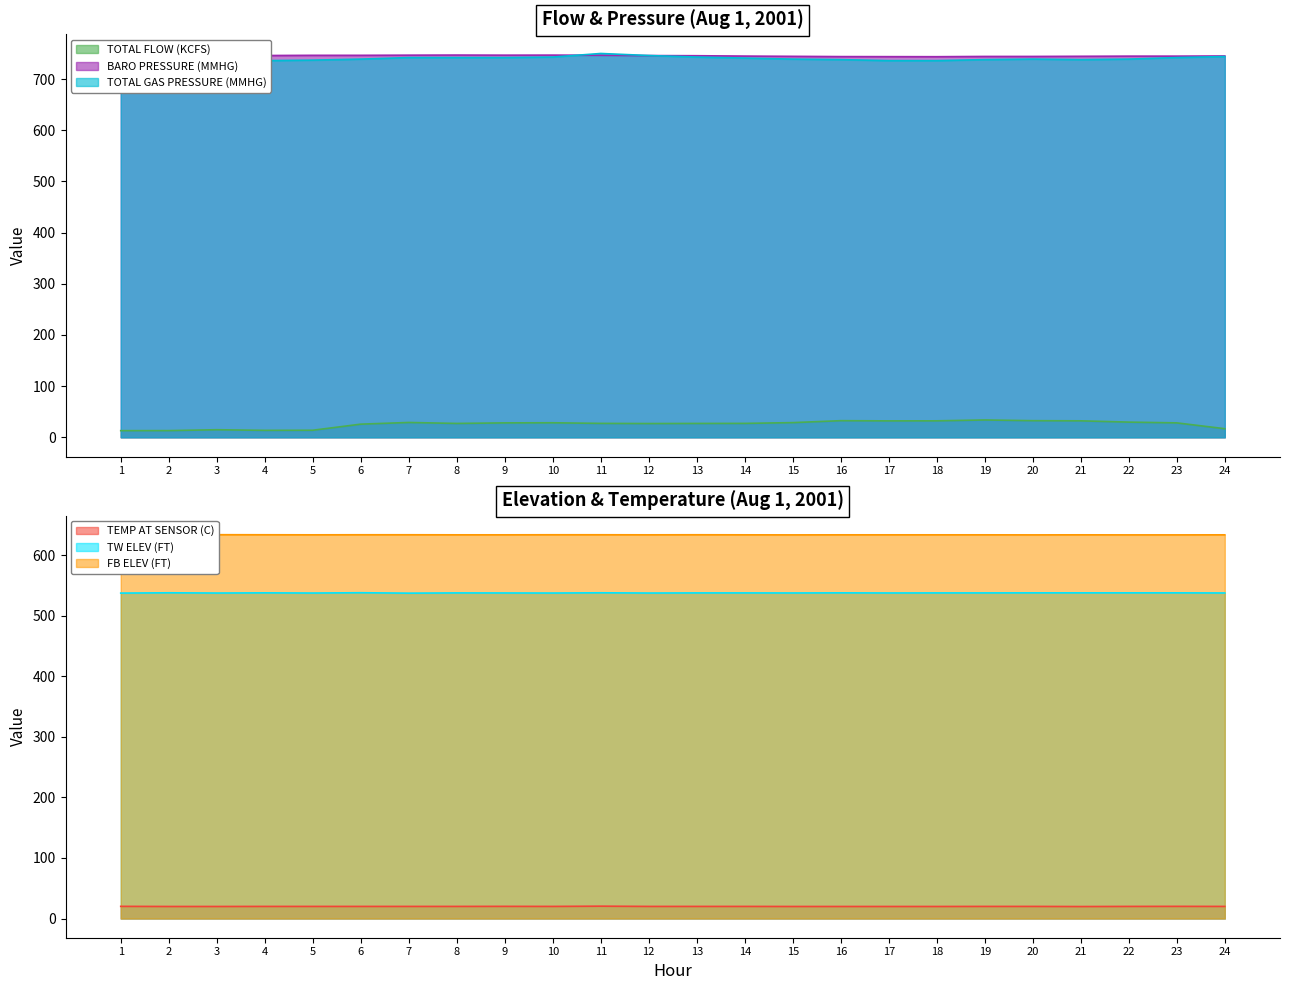

Is the value of BARO PRESSURE (MMHG) at 5 greater than the value of TOTAL FLOW (KCFS) at 10?

Yes